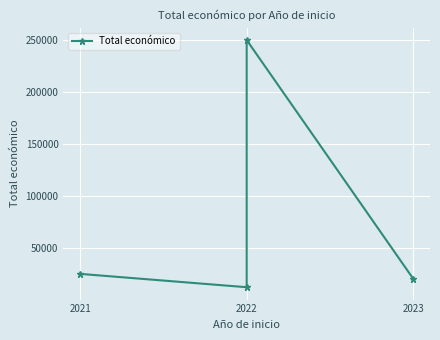

True or false: there are more than 1 points higher than both neighbors.

False